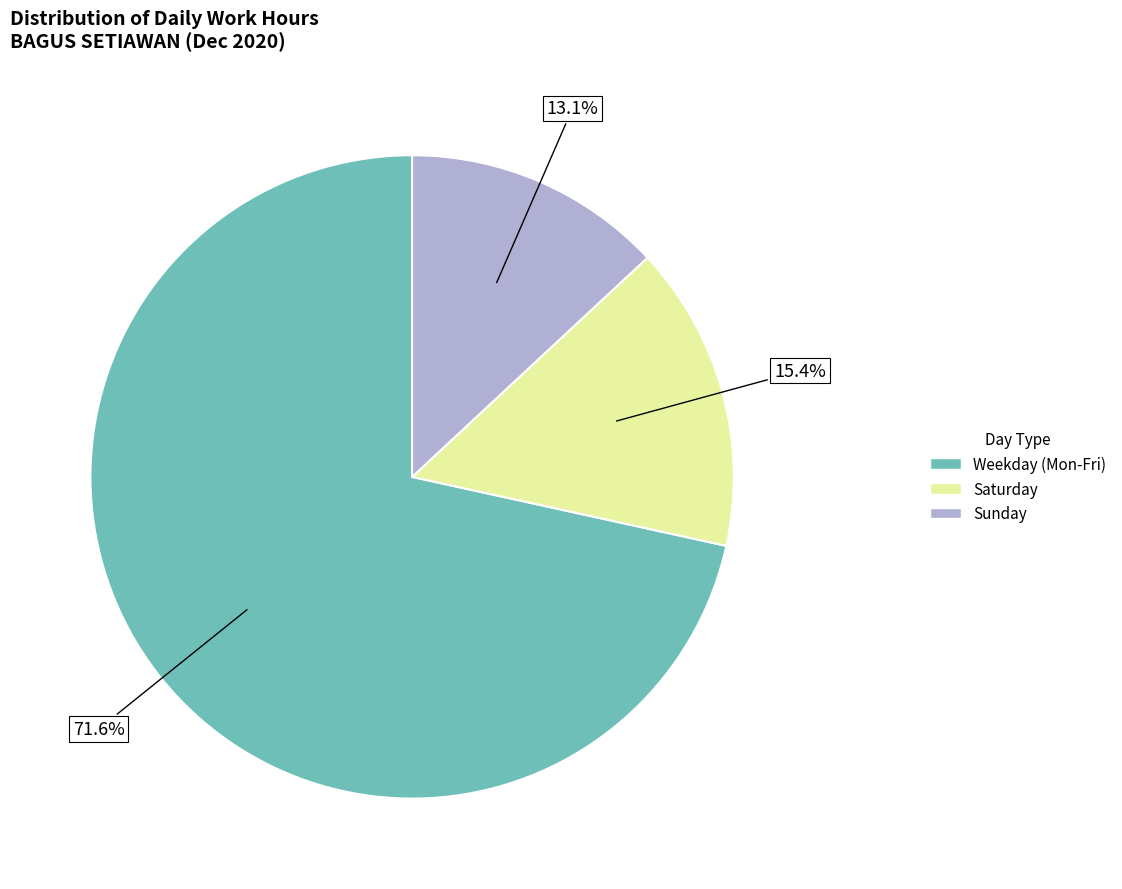

Is there a majority slice in this chart?

Yes